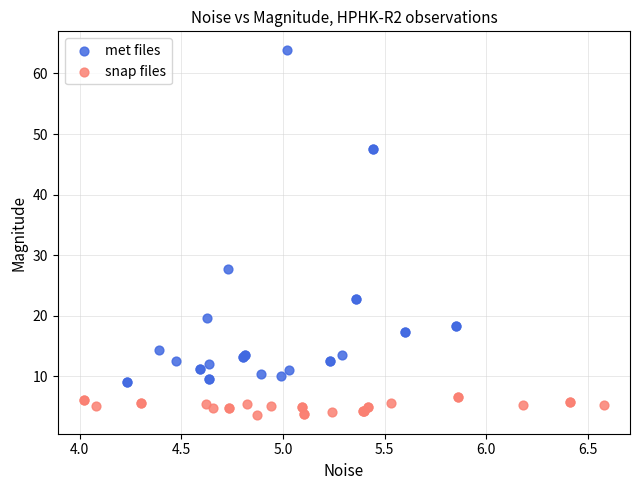

Which series reaches the maximum Y coordinate?

met files